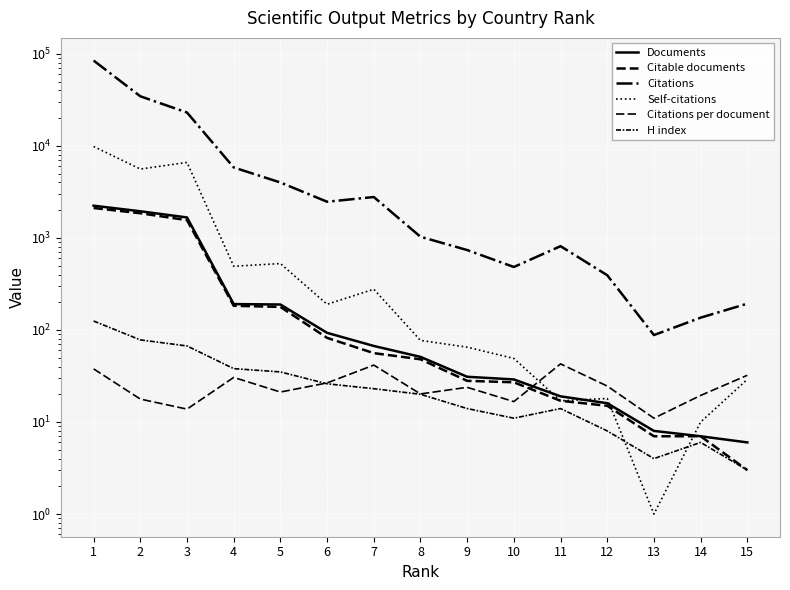

Which series ends up on top after the final intersection of Citations per document and H index?

Citations per document